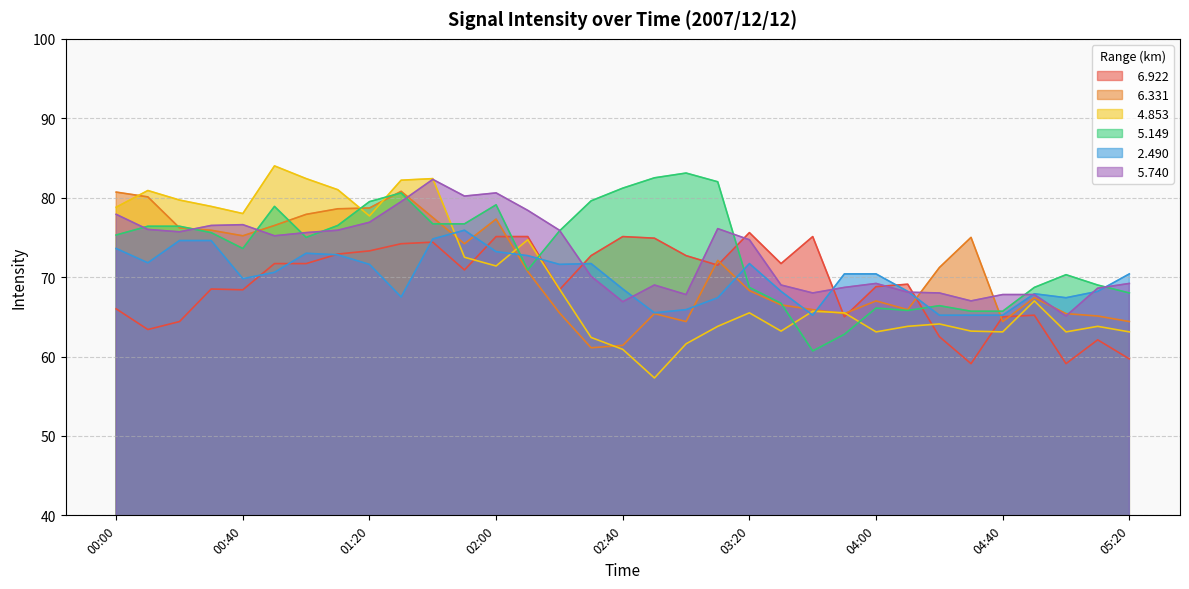

Which series ends up on top after the final intersection of   5.740 and   4.853?

  5.740